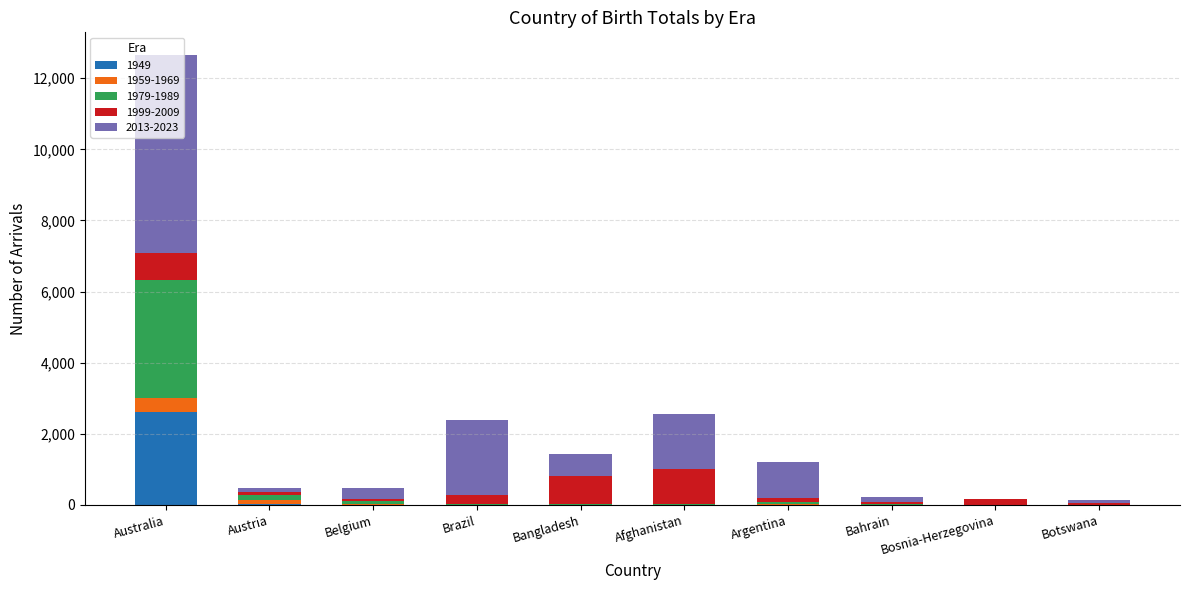

At which category is the sum across all series the highest?

Australia